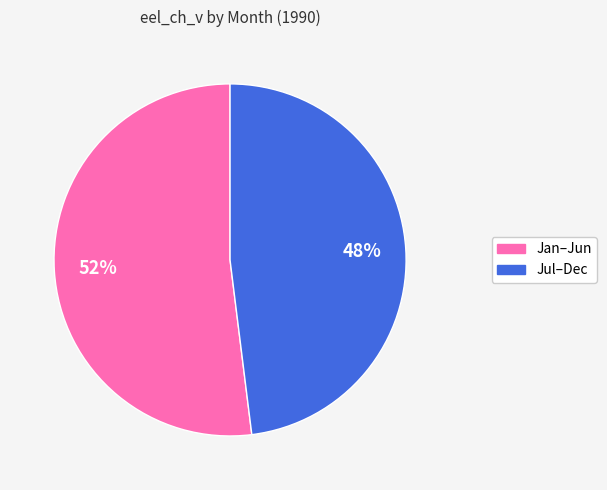

To the nearest percent, what is the difference between the Jul–Dec and Jan–Jun slice percentages?

4%